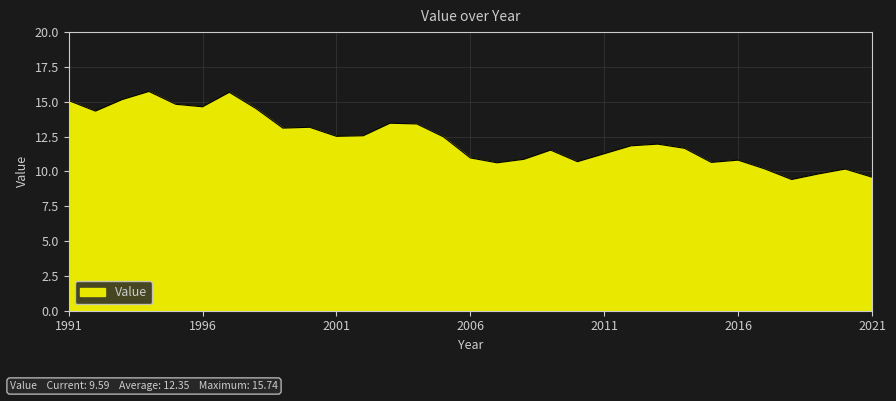

What is the minimum value shown in the chart?

9.4